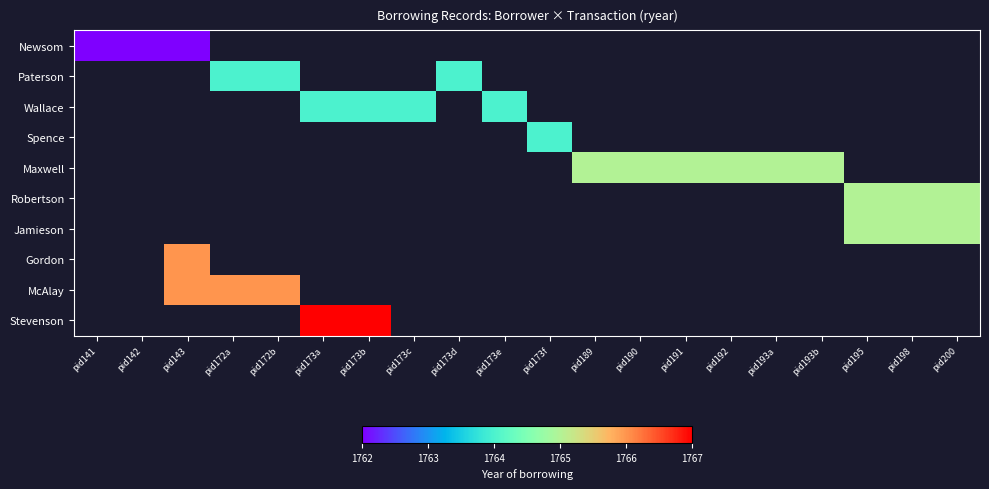

Rank the categories by Robertson value from lowest to highest.

pid141, pid142, pid143, pid172a, pid172b, pid173a, pid173b, pid173c, pid173d, pid173e, pid173f, pid189, pid190, pid191, pid192, pid193a, pid193b, pid195, pid198, pid200